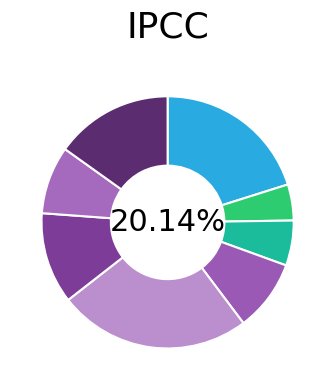

What percentage is NOT represented by 26-50?

94.2%